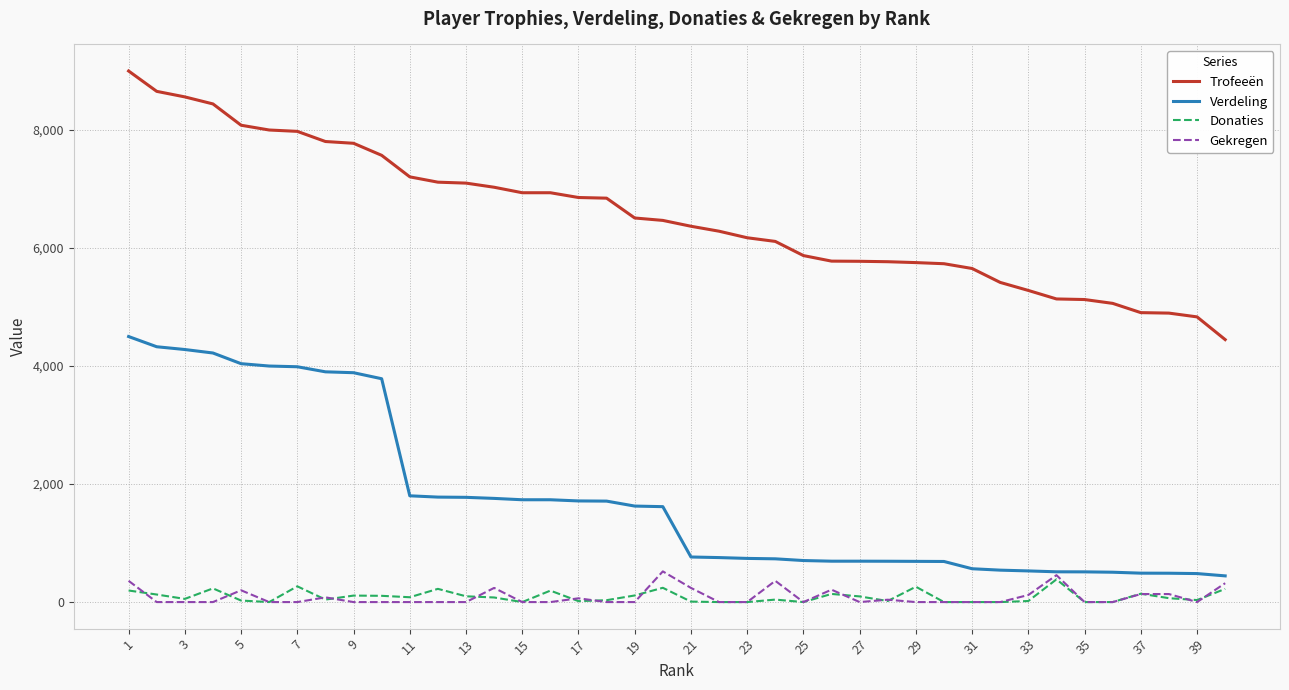

True or false: Donaties and Trofeeën cross at least once.

False